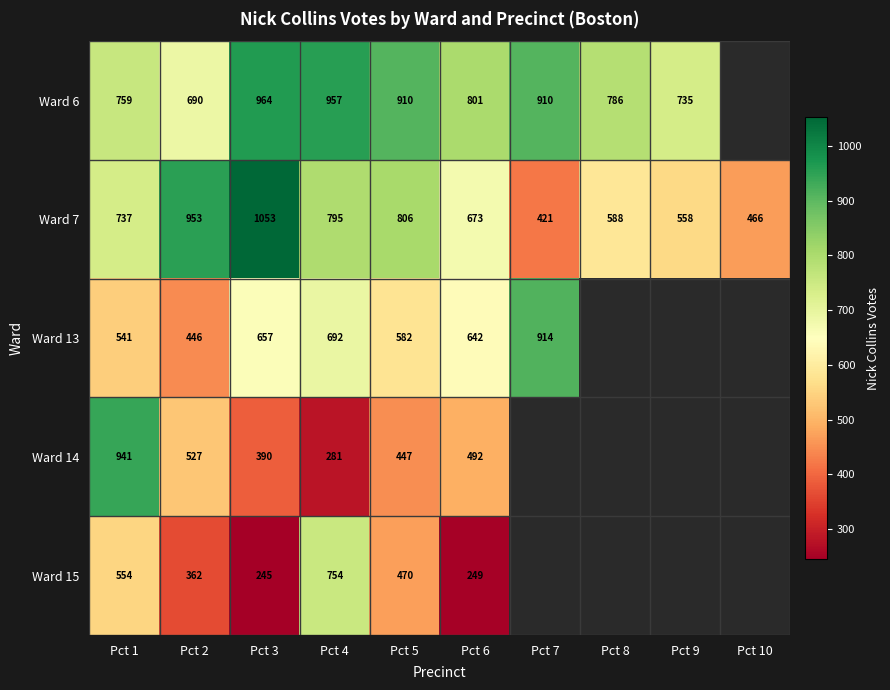

What is the difference between the Ward 13 values at Pct 7 and Pct 1?

373